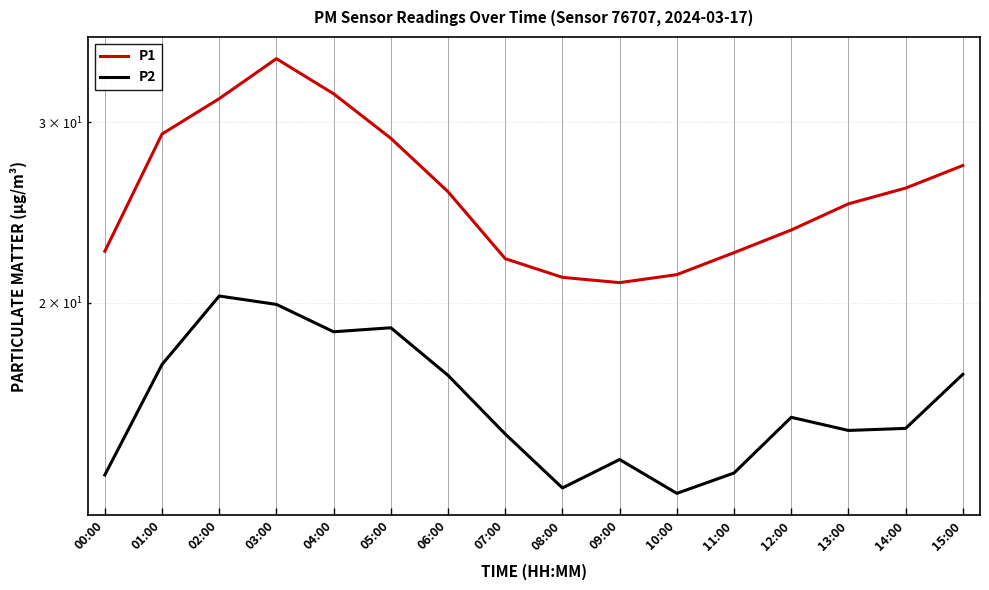

Reading left to right, what are all the values shown in this chart?

P1: 22.4	29.2	31.6	34.6	32.0	28.9	25.7	22.1	21.2	20.9	21.3	22.4	23.6	25.0	25.9	27.2
P2: 13.6	17.4	20.3	19.9	18.7	18.9	17.0	14.9	13.2	14.1	13.0	13.6	15.4	15.0	15.1	17.0